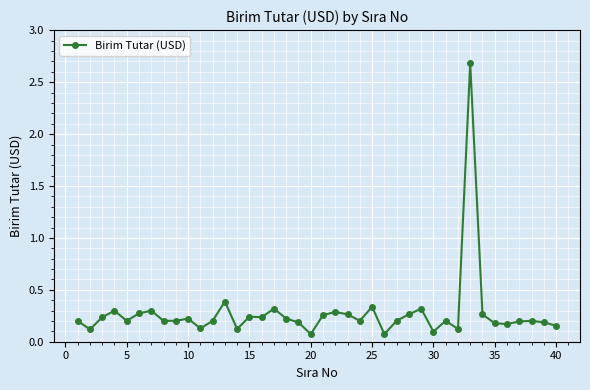

What is the value of the 33rd point from the left?

2.7